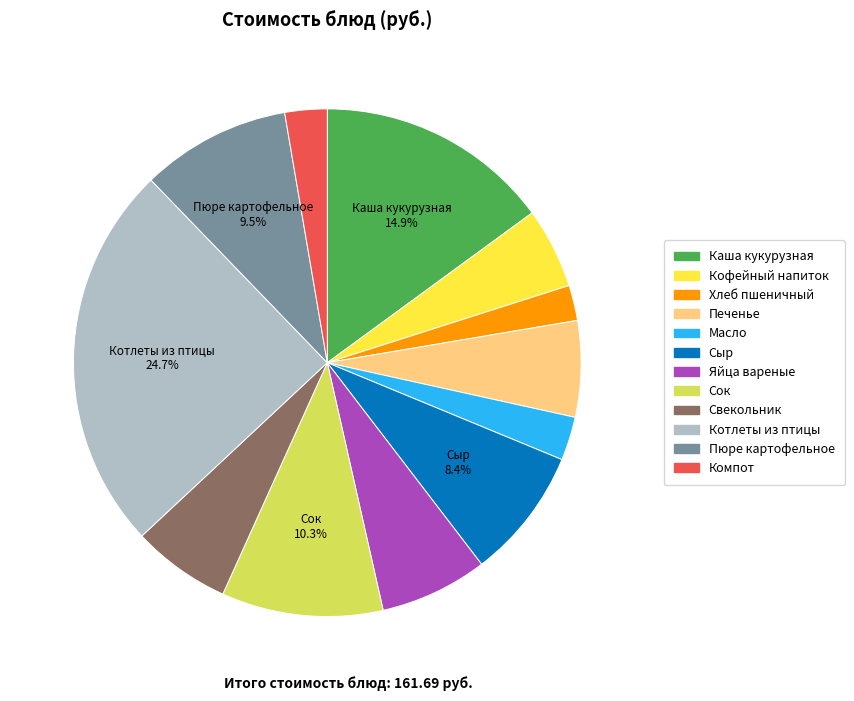

Is there a majority slice in this chart?

No